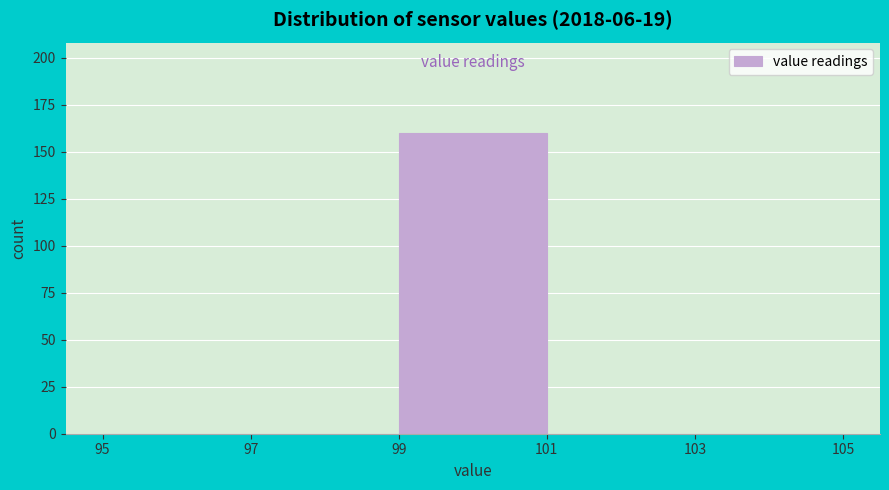

Reading left to right, transcribe this chart: for each bar, give the range it covers on the x-axis and its height. The values are not printed on the chart, so give them approximately, as read against the axis.

95 to 97: 0
97 to 99: 0
99 to 101: 160
101 to 103: 0
103 to 105: 0